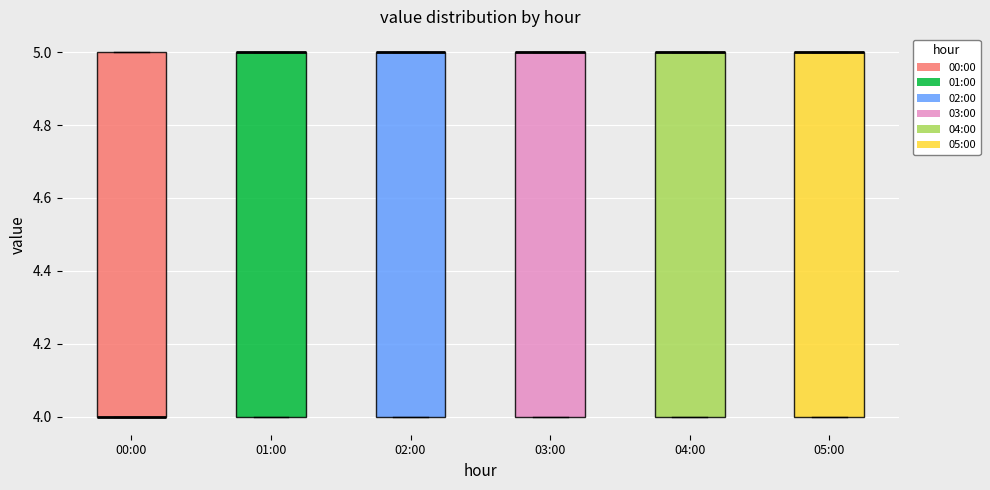

Reading left to right, read every box against the y-axis: the position of its median line, the range the box covers, and the ends of its whiskers. The values are not printed on the chart, so give them approximately, as read against the axis.

00:00: median 4 (drawn on the box's lower edge), box 4 to 5, whiskers 4 to 5
01:00: median 5 (drawn on the box's upper edge), box 4 to 5, whiskers 4 to 5
02:00: median 5 (drawn on the box's upper edge), box 4 to 5, whiskers 4 to 5
03:00: median 5 (drawn on the box's upper edge), box 4 to 5, whiskers 4 to 5
04:00: median 5 (drawn on the box's upper edge), box 4 to 5, whiskers 4 to 5
05:00: median 5 (drawn on the box's upper edge), box 4 to 5, whiskers 4 to 5